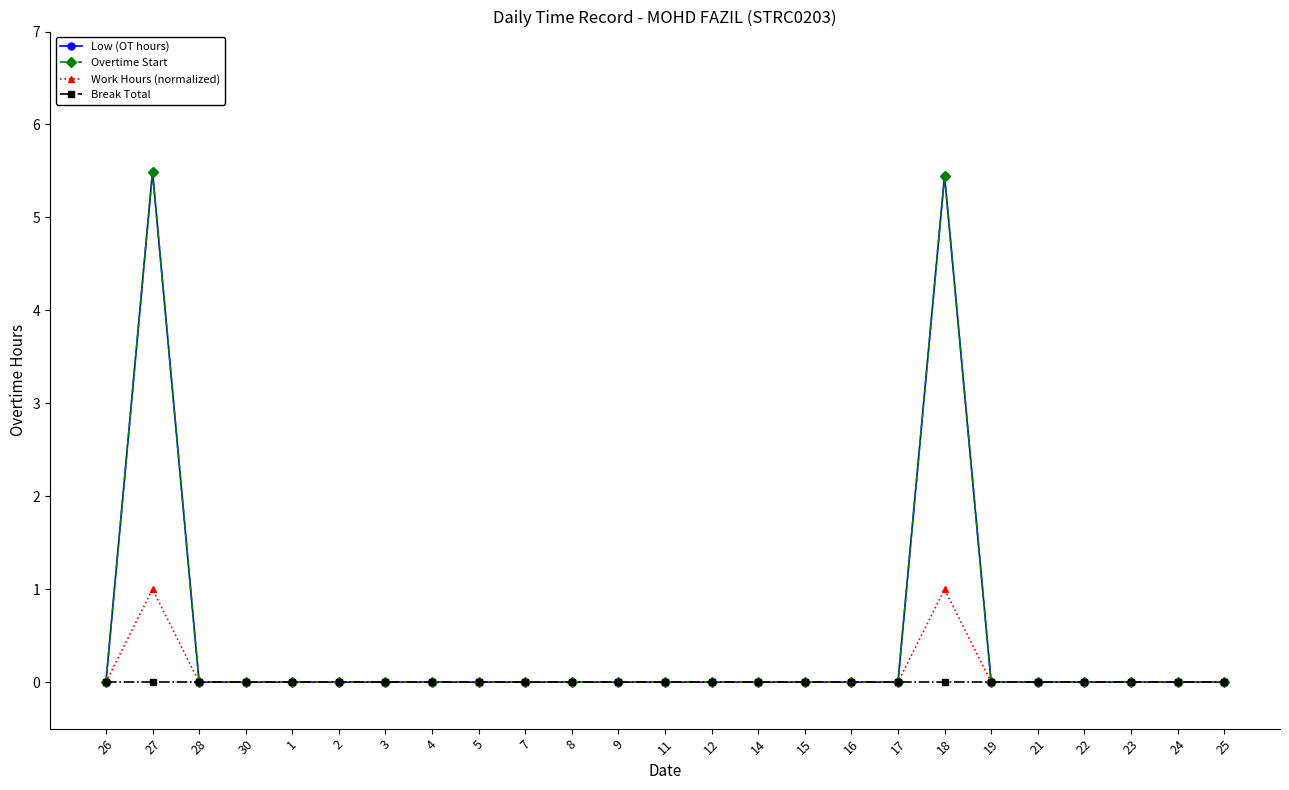

Does the chart have visible grid lines?

No